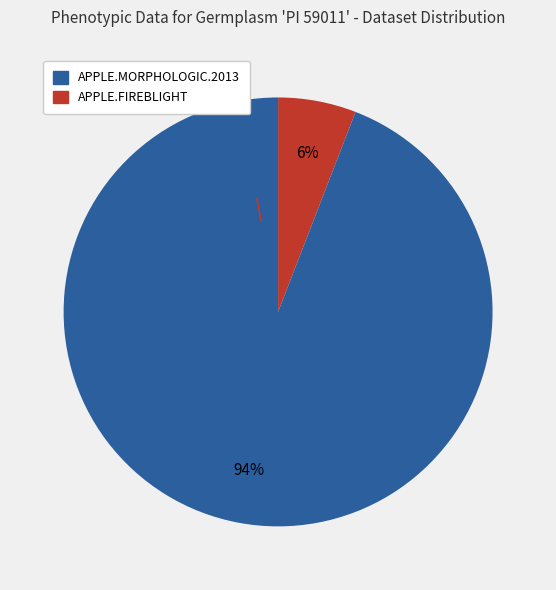

To the nearest percent, what is the average slice percentage?

50%